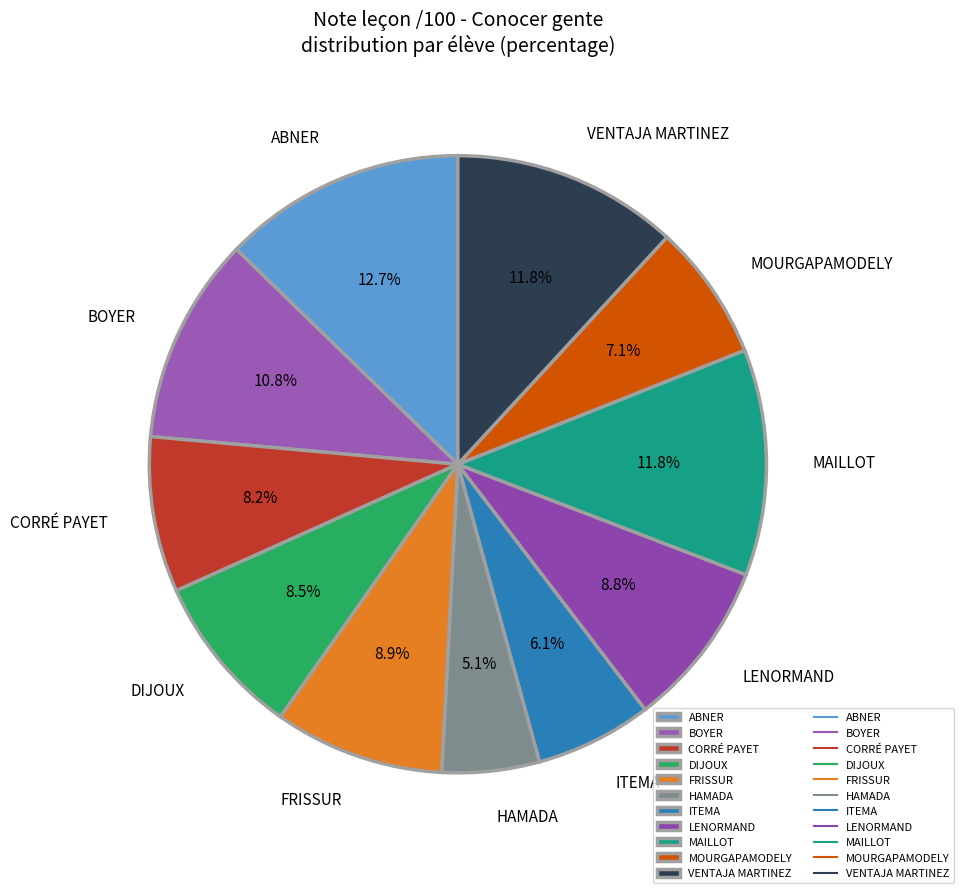

Does any single category account for the majority?

No